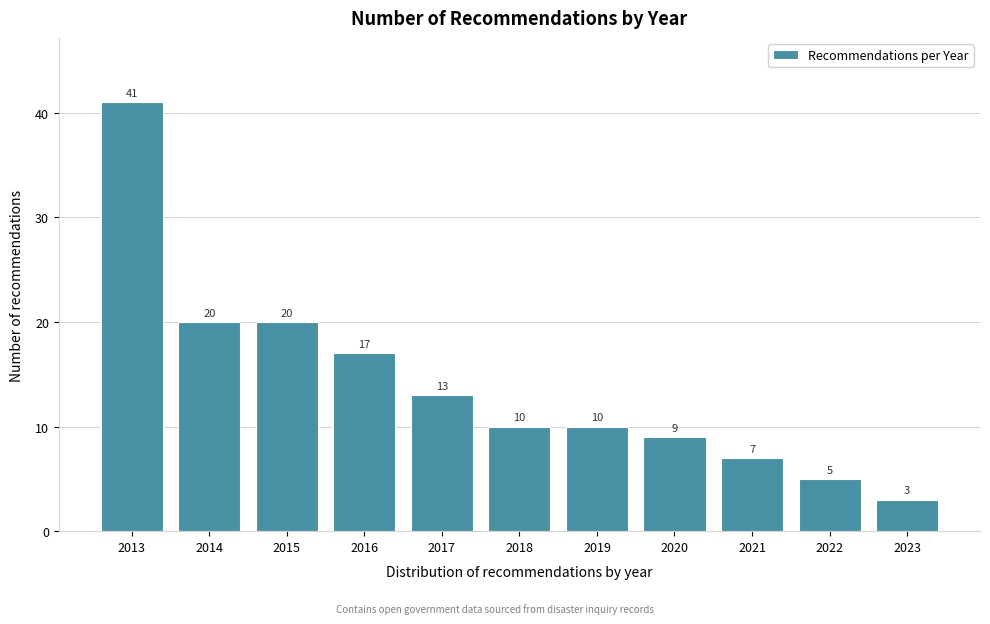

Reading left to right, transcribe all the data shown in this chart.

41	20	20	17	13	10	10	9	7	5	3